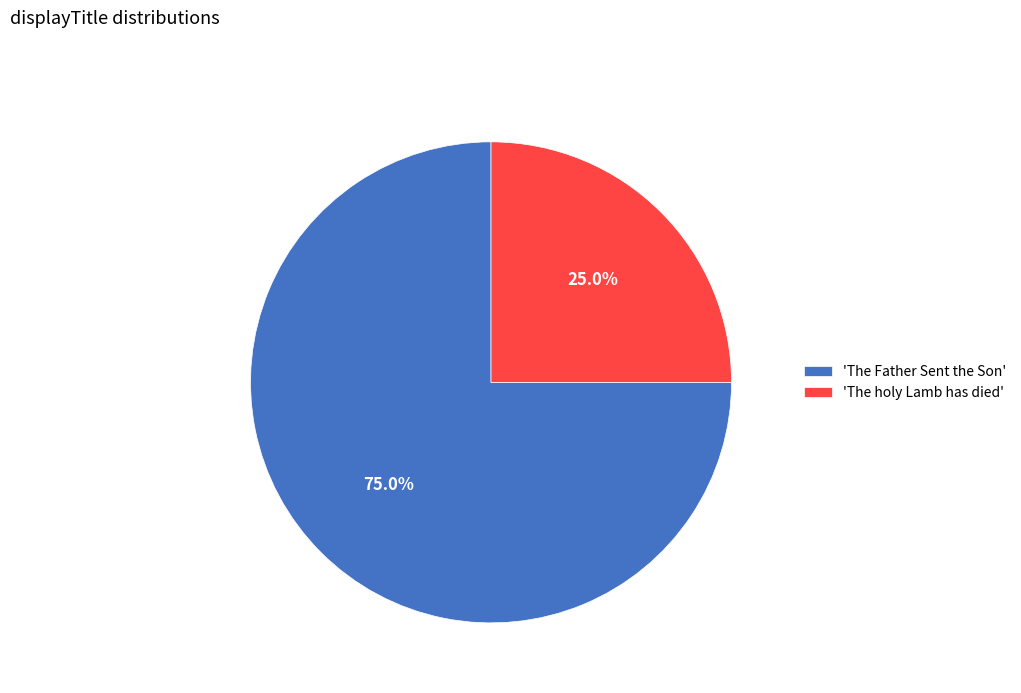

Which category has the smallest portion of the pie?

'The holy Lamb has died'